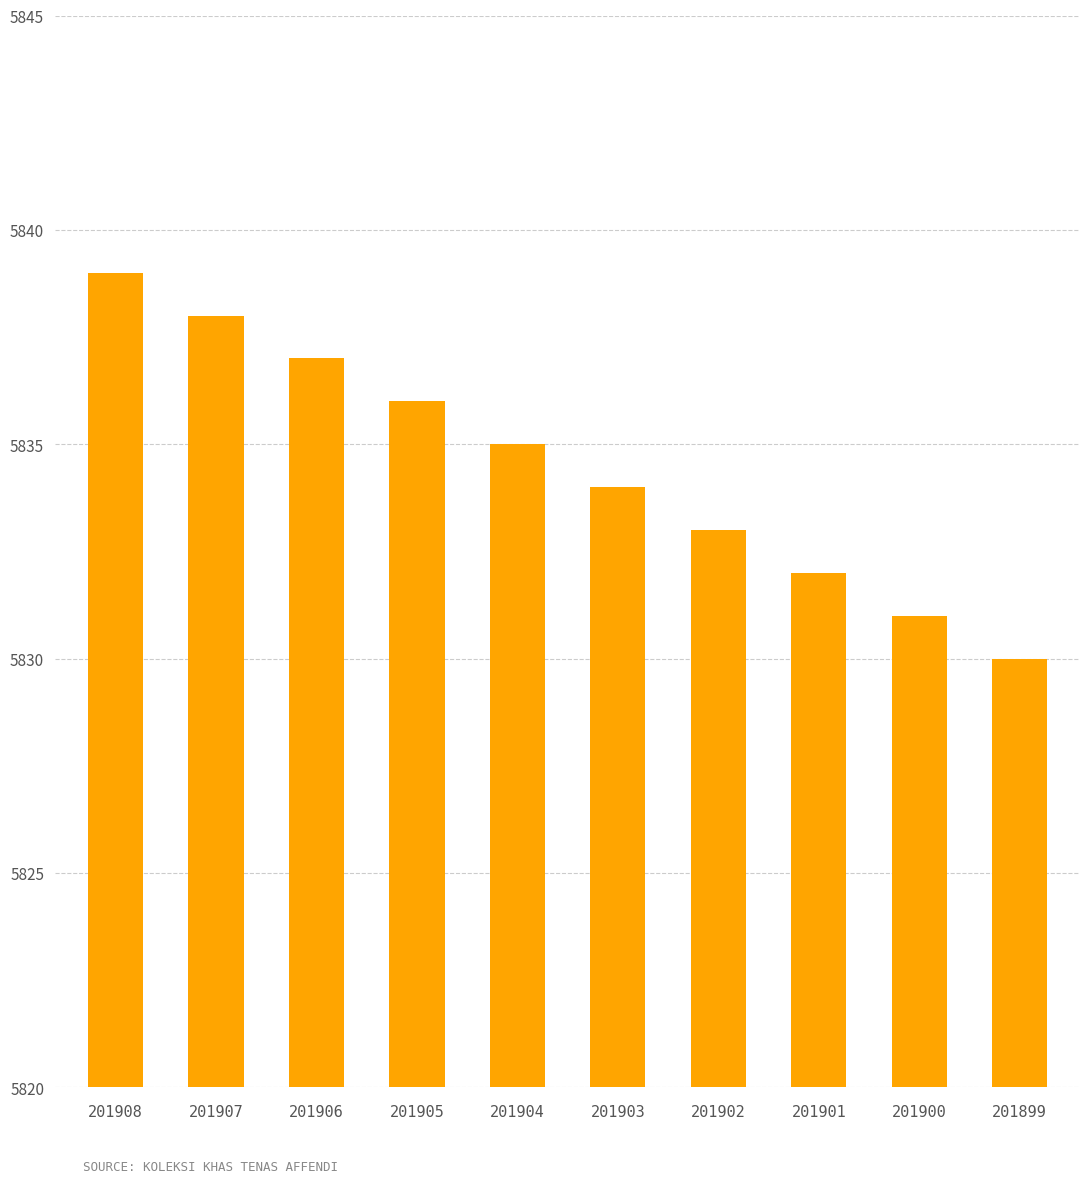

Reading left to right, what are all the values shown in this chart?

201908=5839	201907=5838	201906=5837	201905=5836	201904=5835	201903=5834	201902=5833	201901=5832	201900=5831	201899=5830